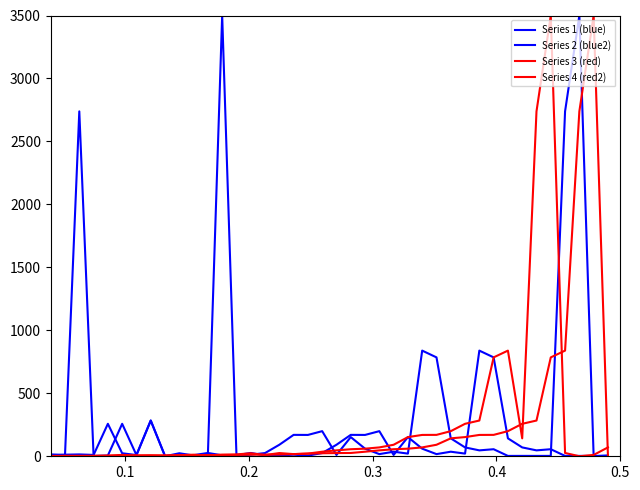

Does the chart have visible grid lines?

No